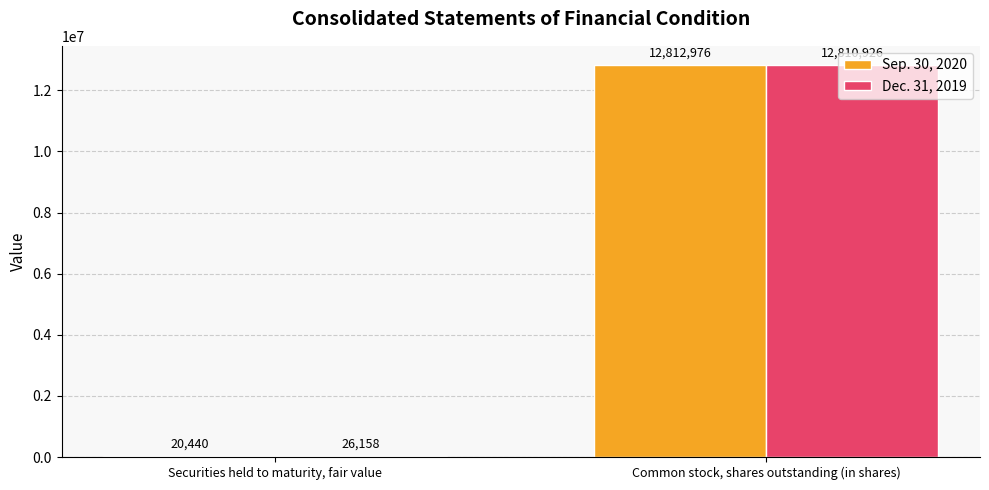

What is the total value across all series at Common stock, shares outstanding (in shares)?

25623902